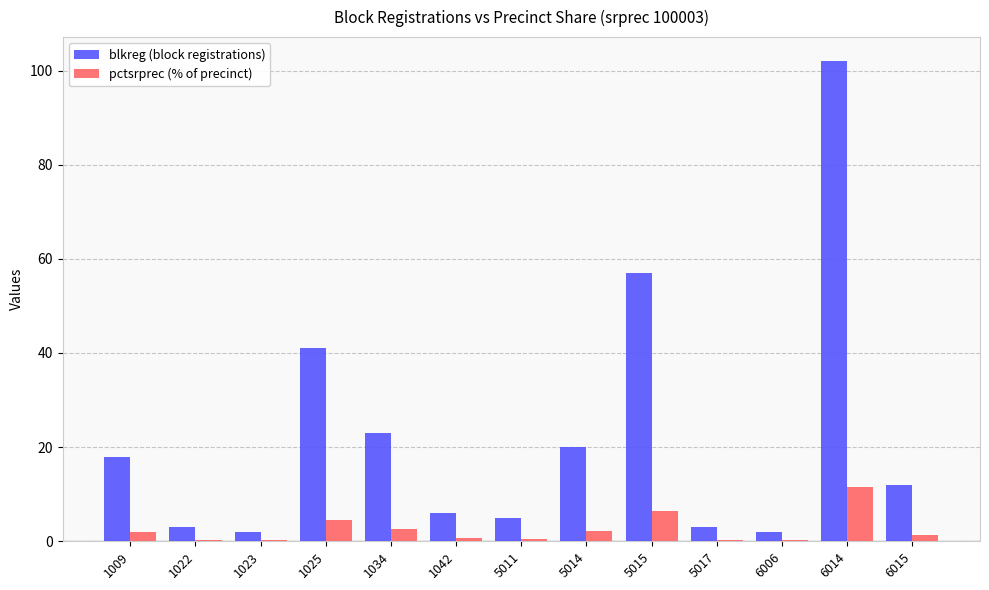

What is the maximum value for pctsrprec (% of precinct)?

11.5